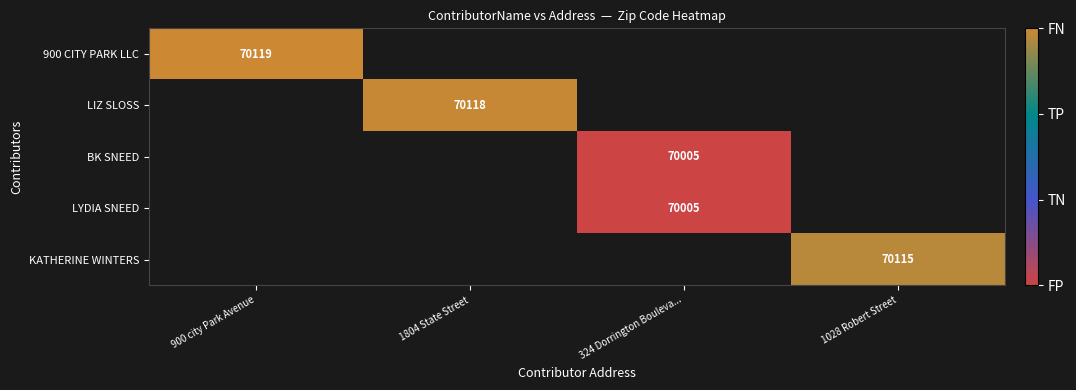

At how many categories does at least one series exceed 70118?

1